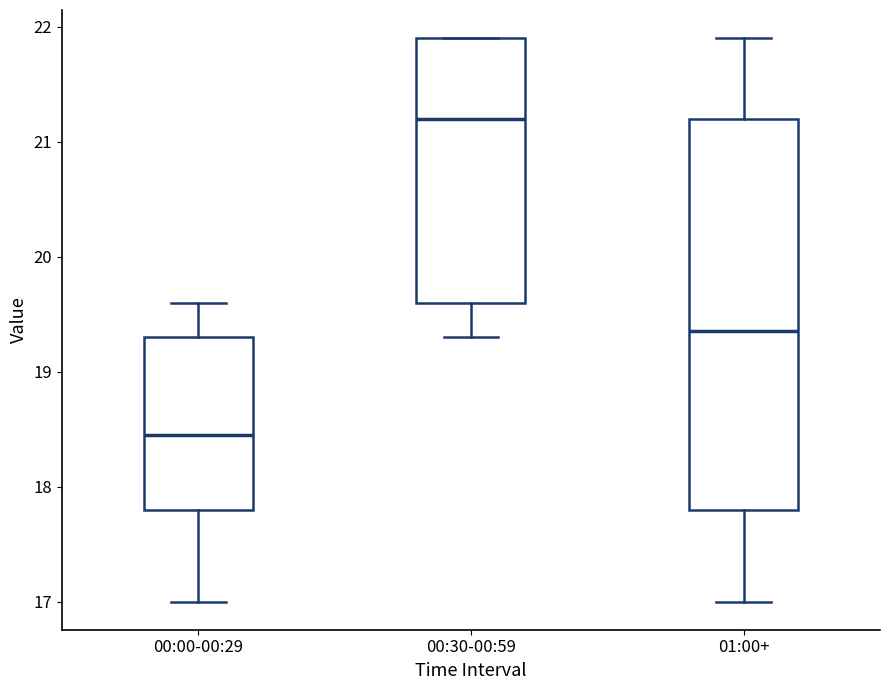

Reading left to right, transcribe this box plot: for each box, give where its median line is, the range the box spans, and where its two whiskers end, as read against the y-axis. The values are not printed on the chart, so give them approximately, as read against the axis.

00:00-00:29: median 18.5, box 17.8 to 19.3, whiskers 17.0 to 19.6
00:30-00:59: median 21.2, box 19.6 to 21.9, whiskers 19.3 to 21.9
01:00+: median 19.4, box 17.8 to 21.2, whiskers 17.0 to 21.9